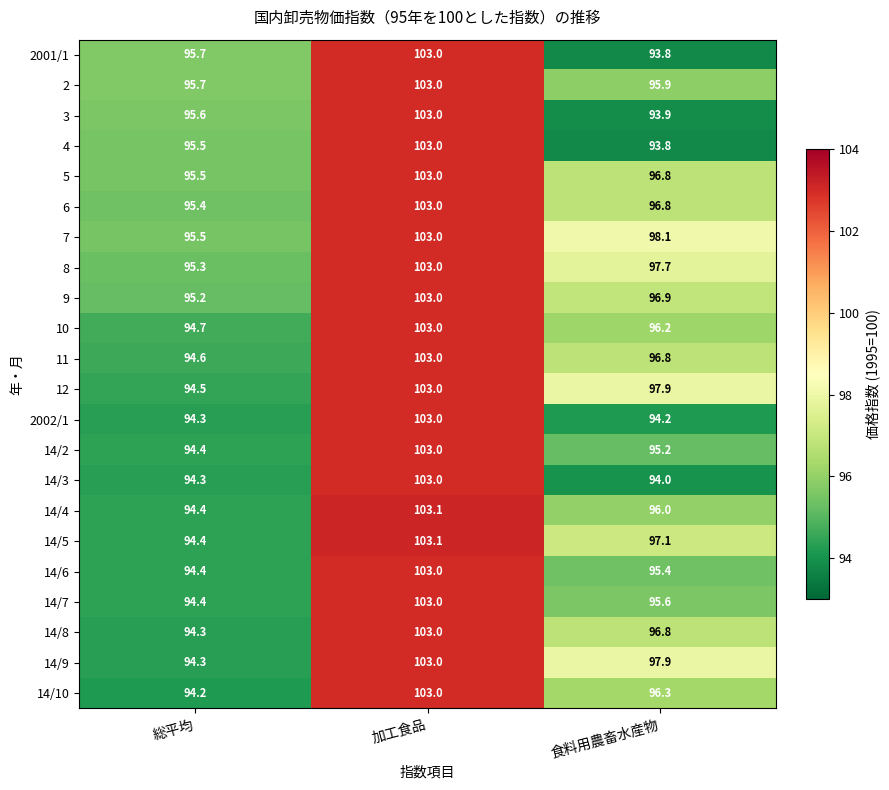

What value does the 3 series have at 食料用農畜水産物?

93.9